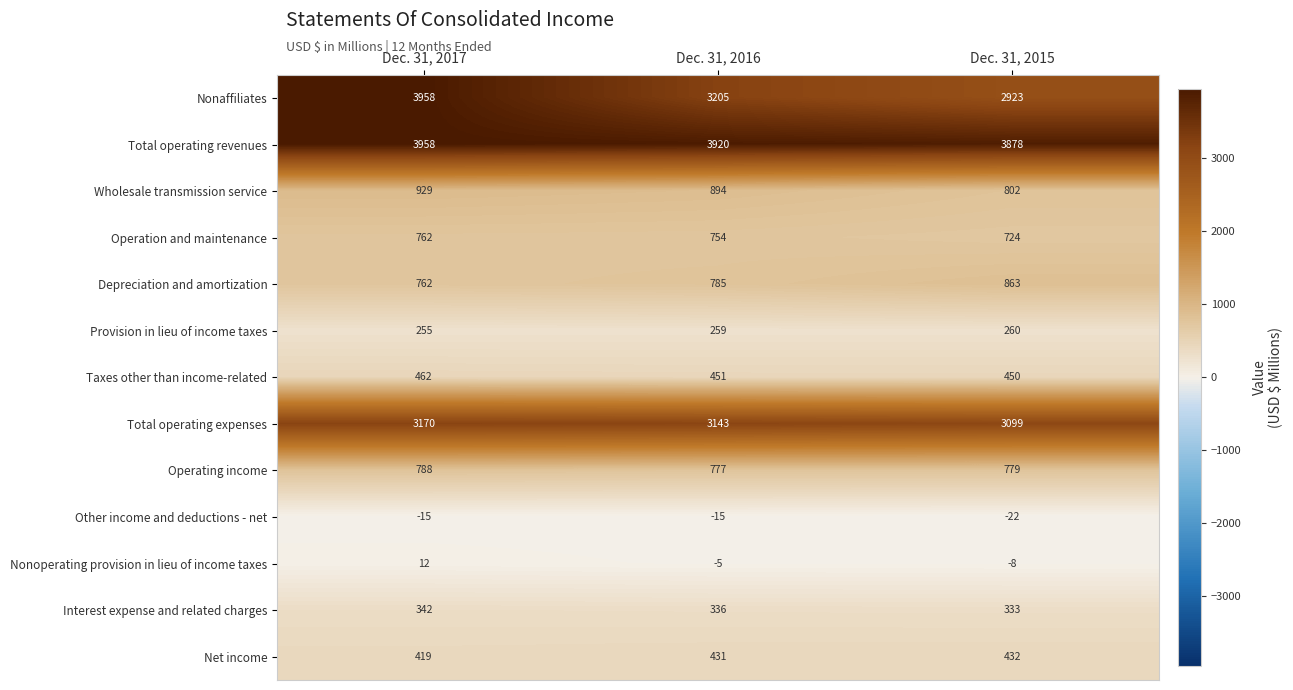

What is the sum of the Other income and deductions - net values at Dec. 31, 2015 and Dec. 31, 2017?

-37